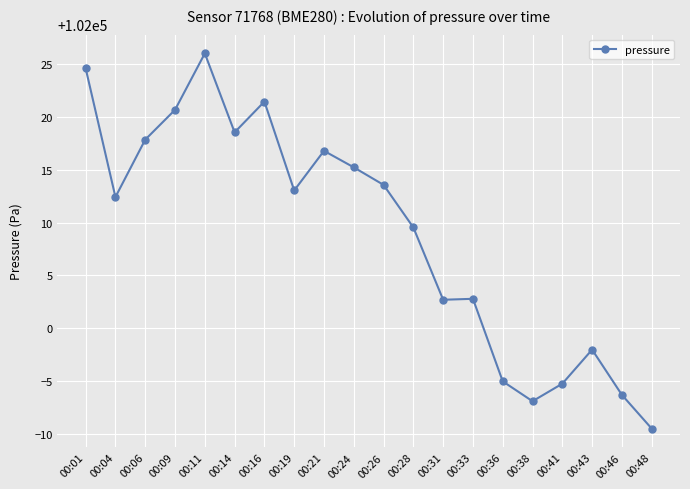

What value does the data have at 00:19?

102013.0